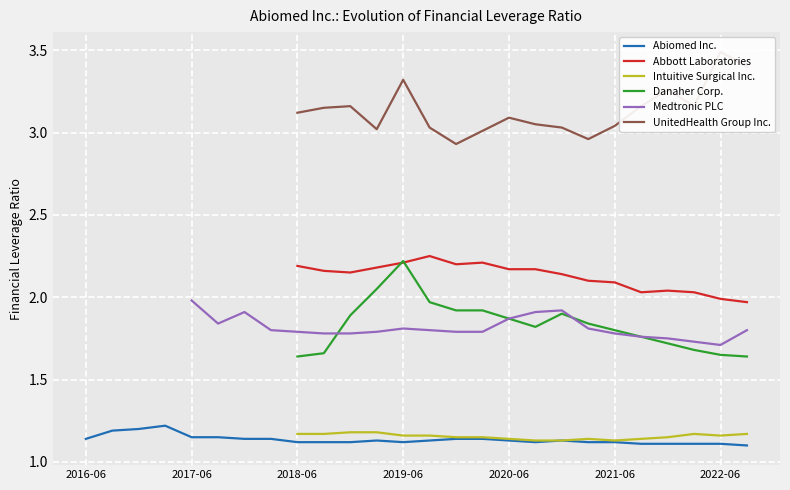

The value of Abiomed Inc. at 2022-03-31 is 0.7. True or false?

False